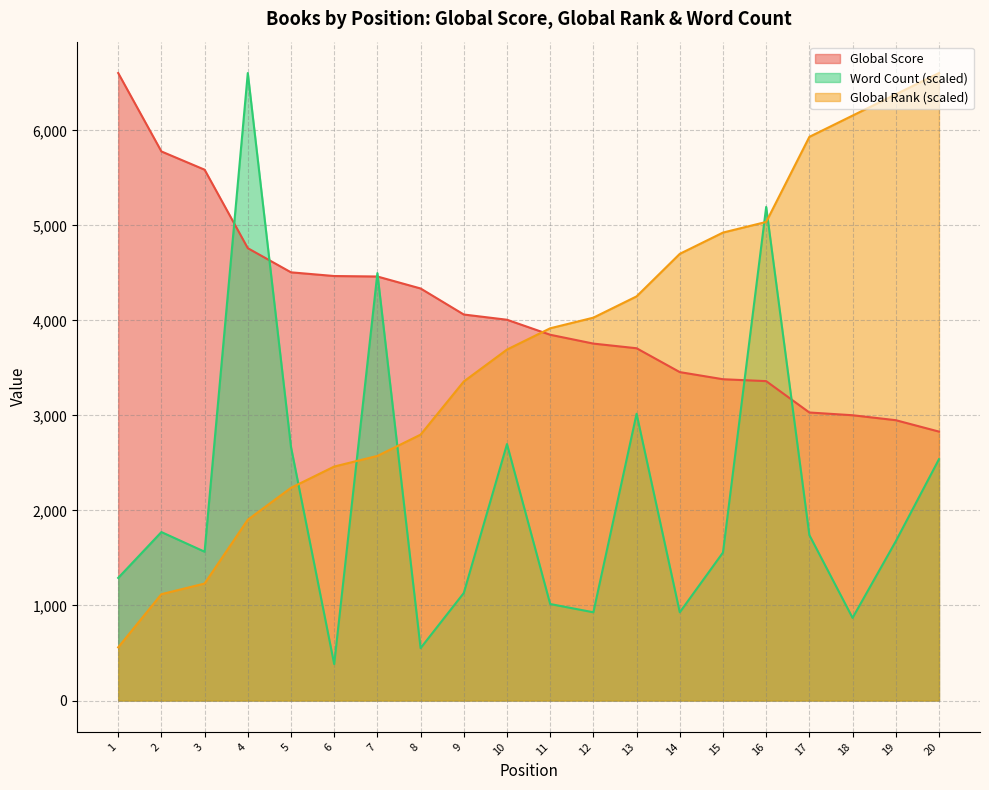

How many lines are shown in the chart?

3